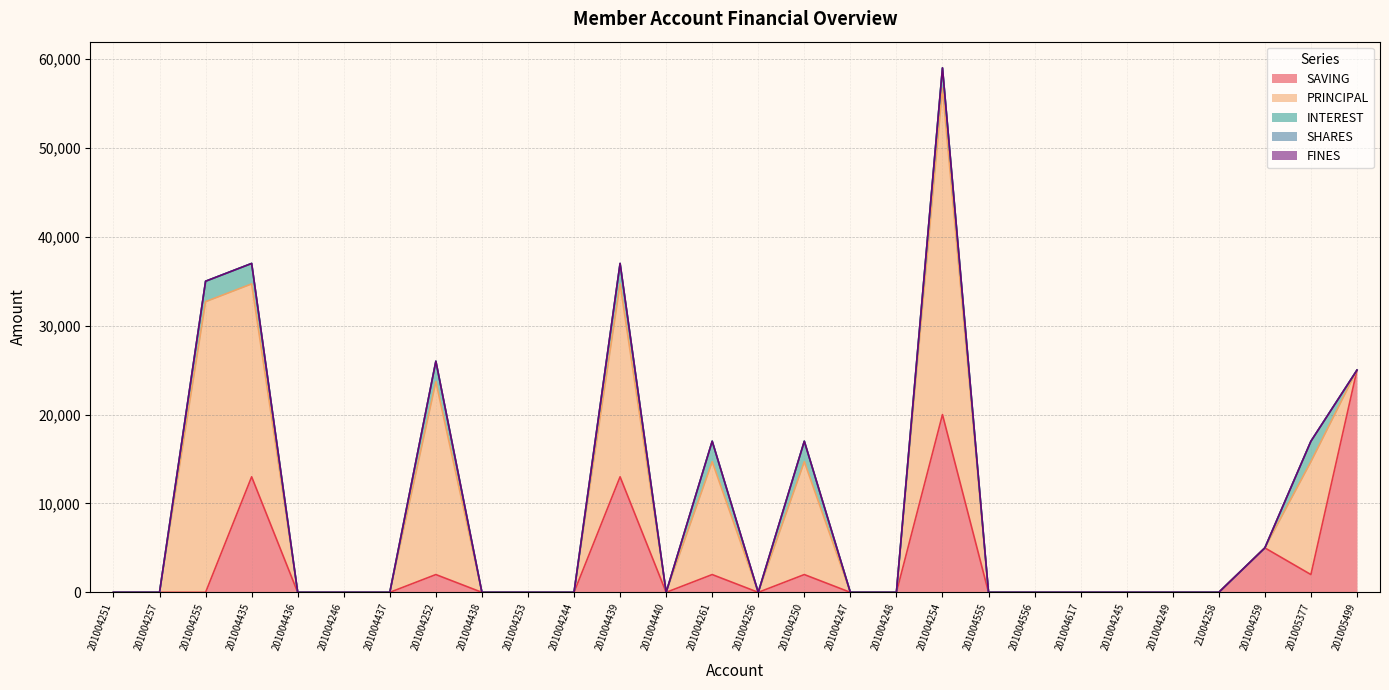

Where is the first local maximum for PRINCIPAL?

201004255